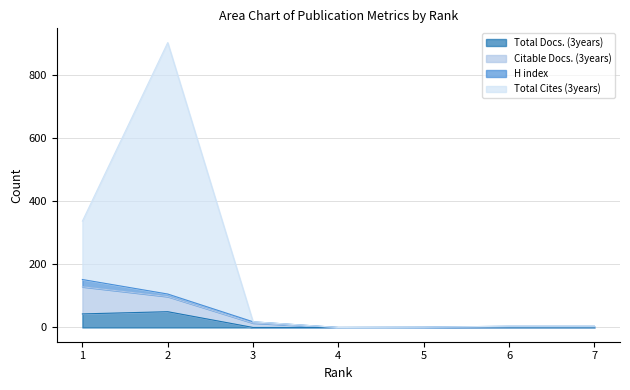

How many lines are shown in the chart?

4